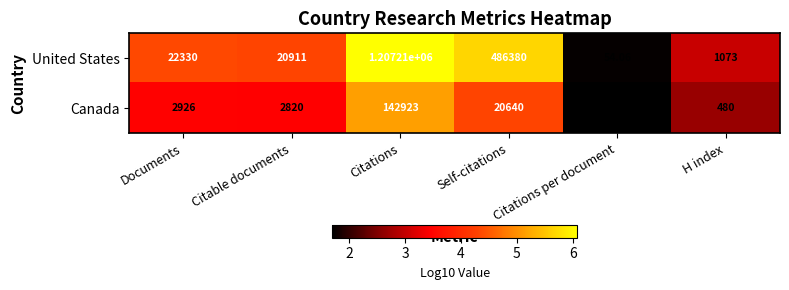

At which label is United States closest to 603632?

Self-citations